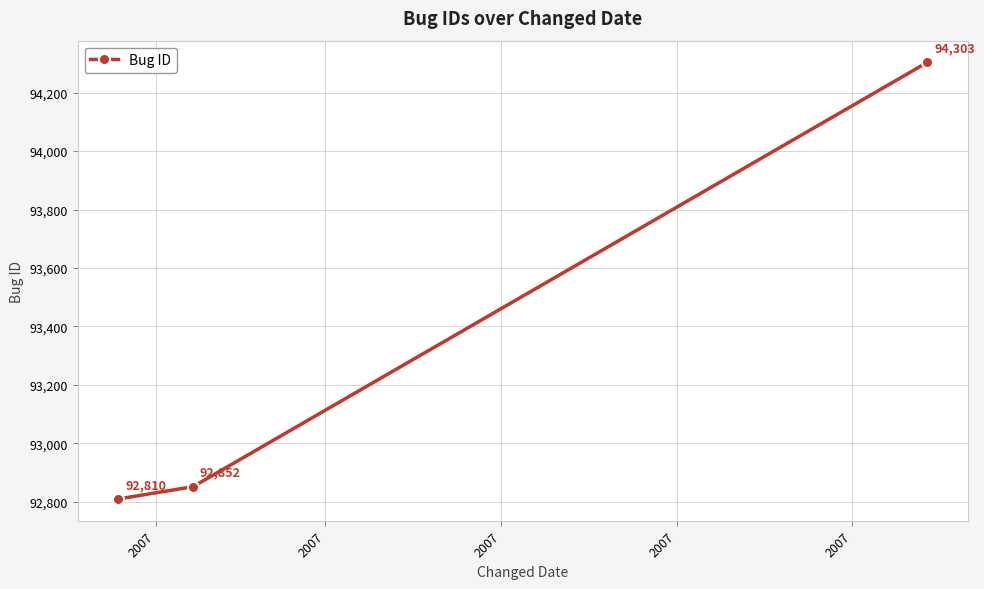

What is the maximum value shown in the chart?

94303